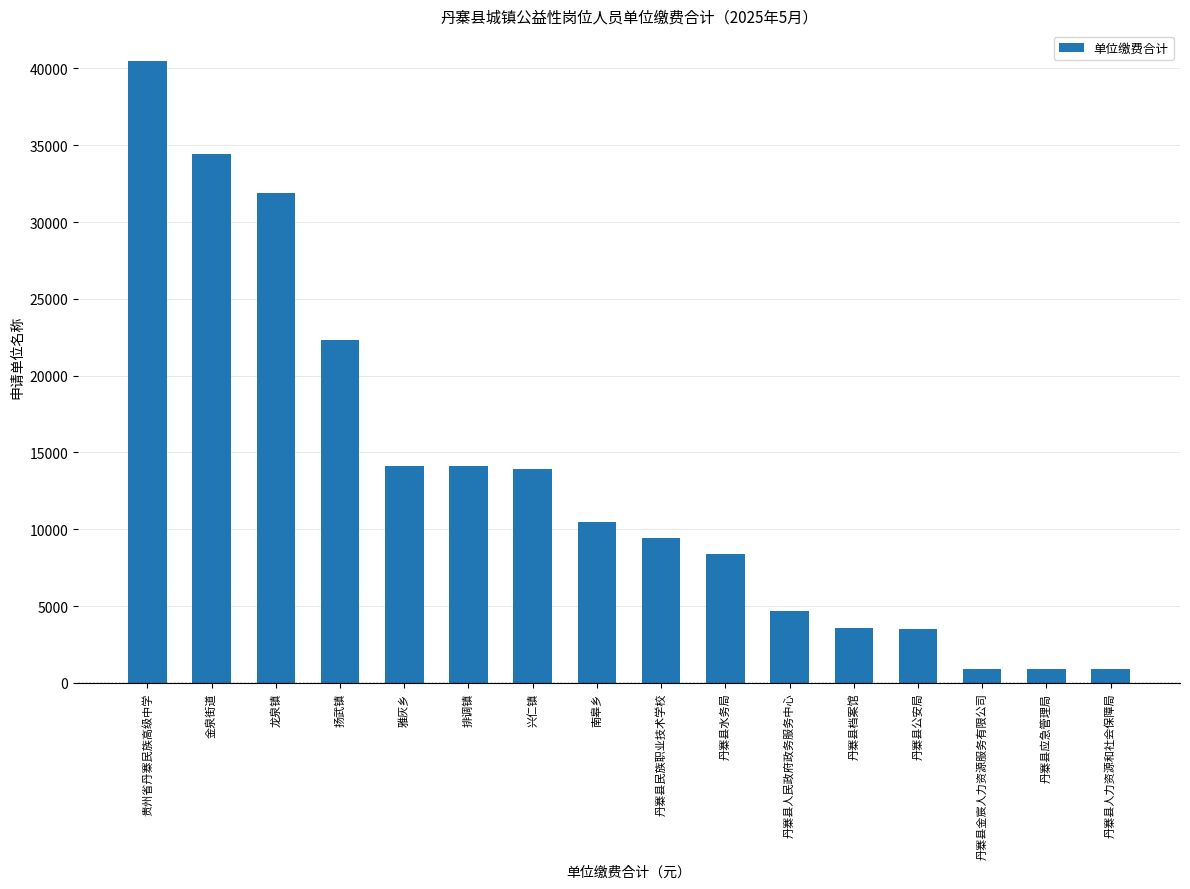

What is the ratio of the value at 丹寨县金宸人力资源服务有限公司 to the value at 丹寨县应急管理局?

1.0